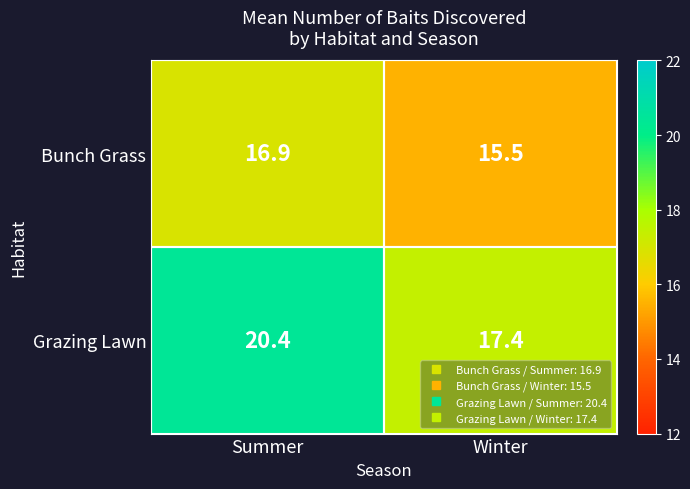

What is the approximate value of Grazing Lawn at Summer?

20.4